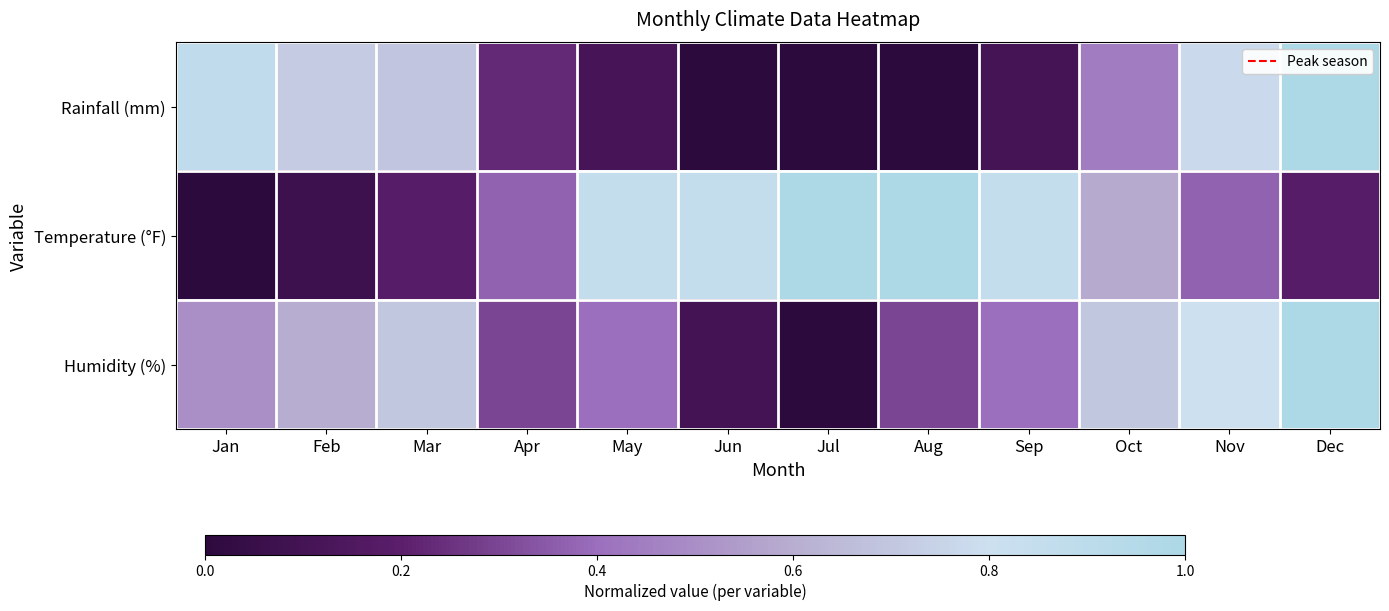

Rank the series by their maximum value, from lowest to highest.

Rainfall (mm), Temperature (°F), Humidity (%)